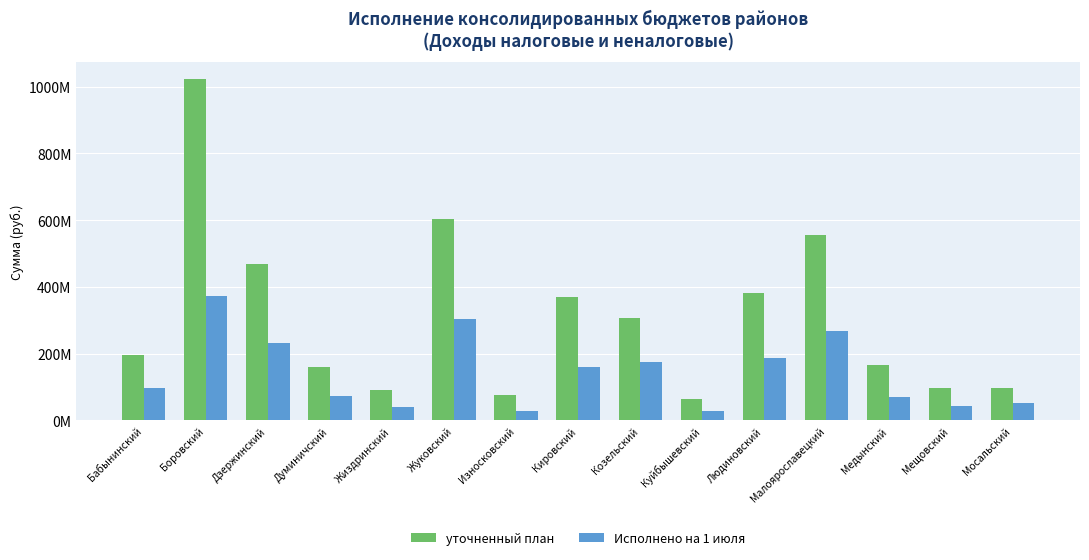

At which label does Исполнено на 1 июля reach its peak?

Боровский